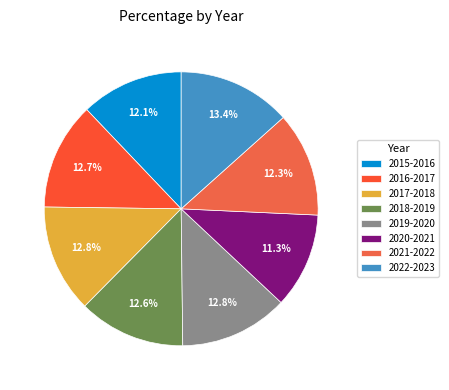

How much of the chart is everything except 2019-2020?

87.2%